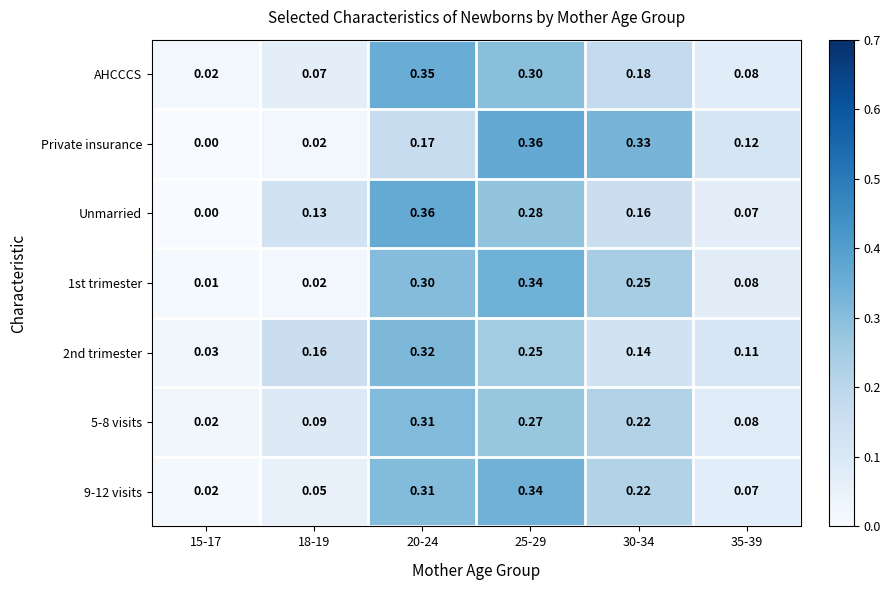

Is the value of 9-12 visits at 25-29 greater than the value of 5-8 visits at 30-34?

Yes